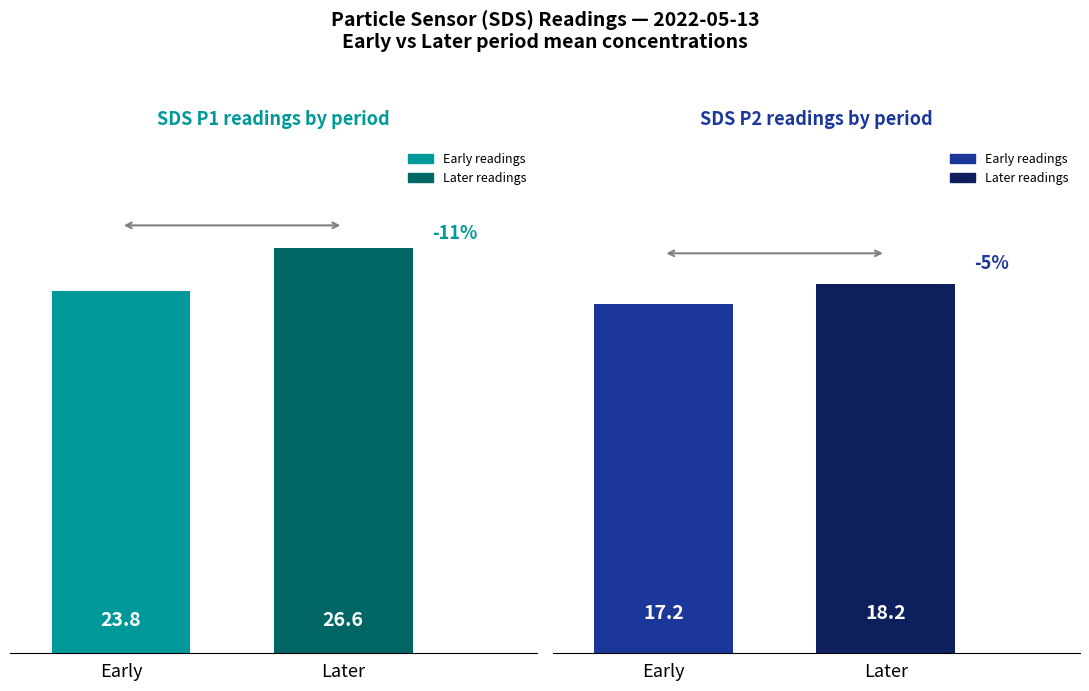

What is the difference between the highest and lowest values at Later?

8.4